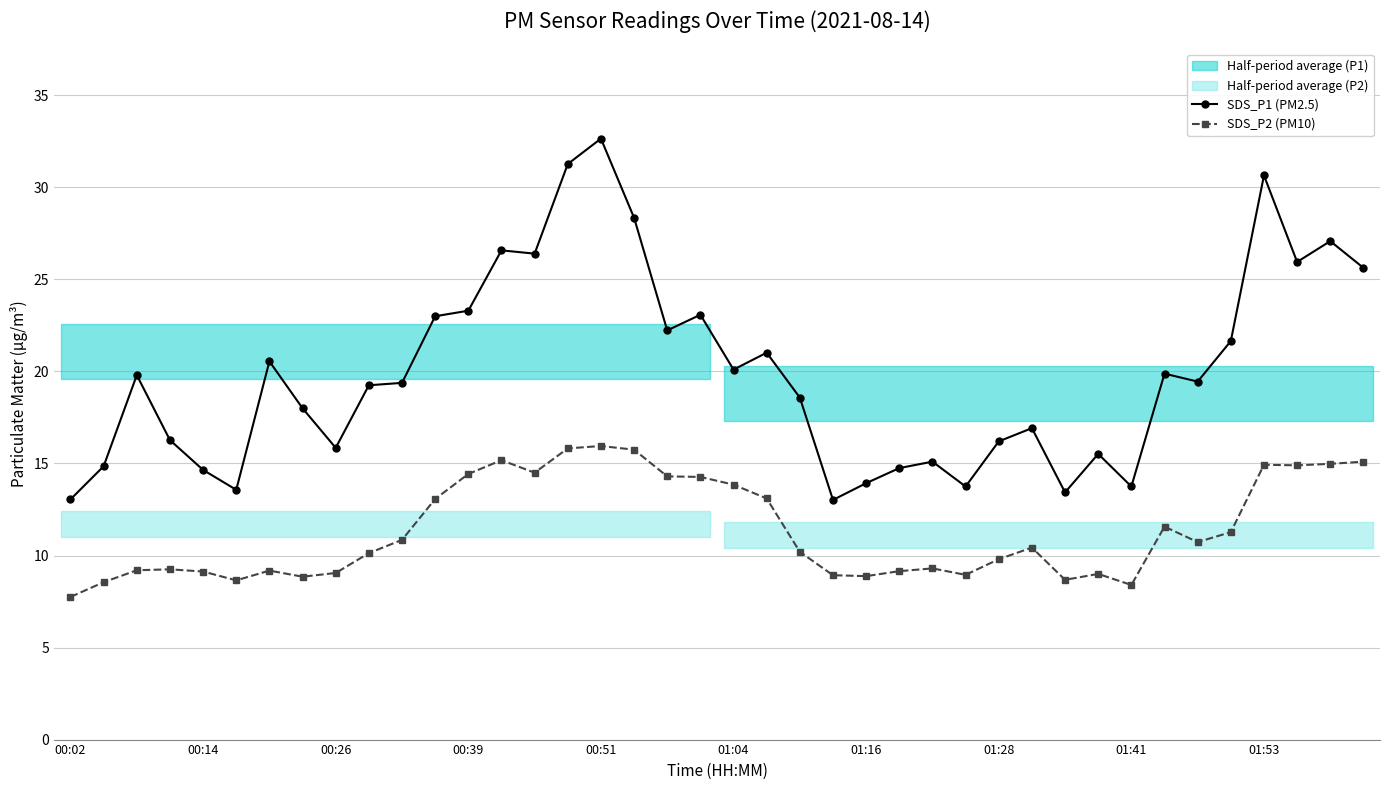

What is the approximate value of SDS_P1 (PM2.5) at 01:16?

13.9